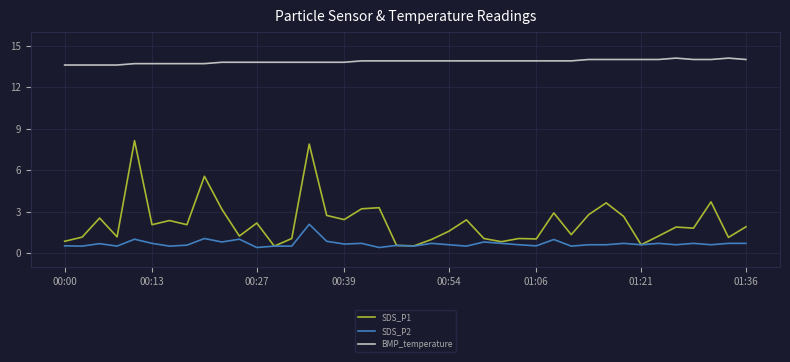

True or false: BMP_temperature and SDS_P1 cross at least once.

False